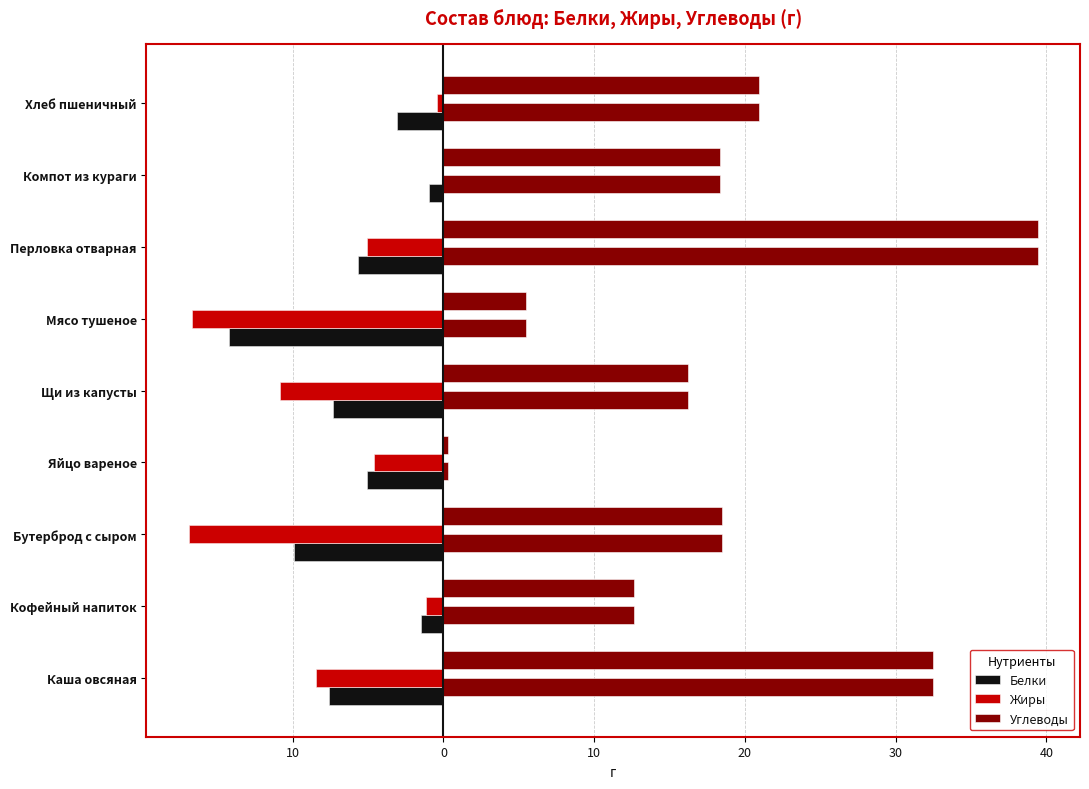

Reading right to left, extract all data points from this chart.

Белки: -3.1	-1.0	-5.7	-14.3	-7.3	-5.1	-9.9	-1.5	-7.6
Жиры: -0.4	-0.1	-5.1	-16.7	-10.9	-4.6	-16.9	-1.1	-8.5
Углеводы: 20.9	18.4	39.4	5.5	16.2	0.3	18.5	12.6	32.5